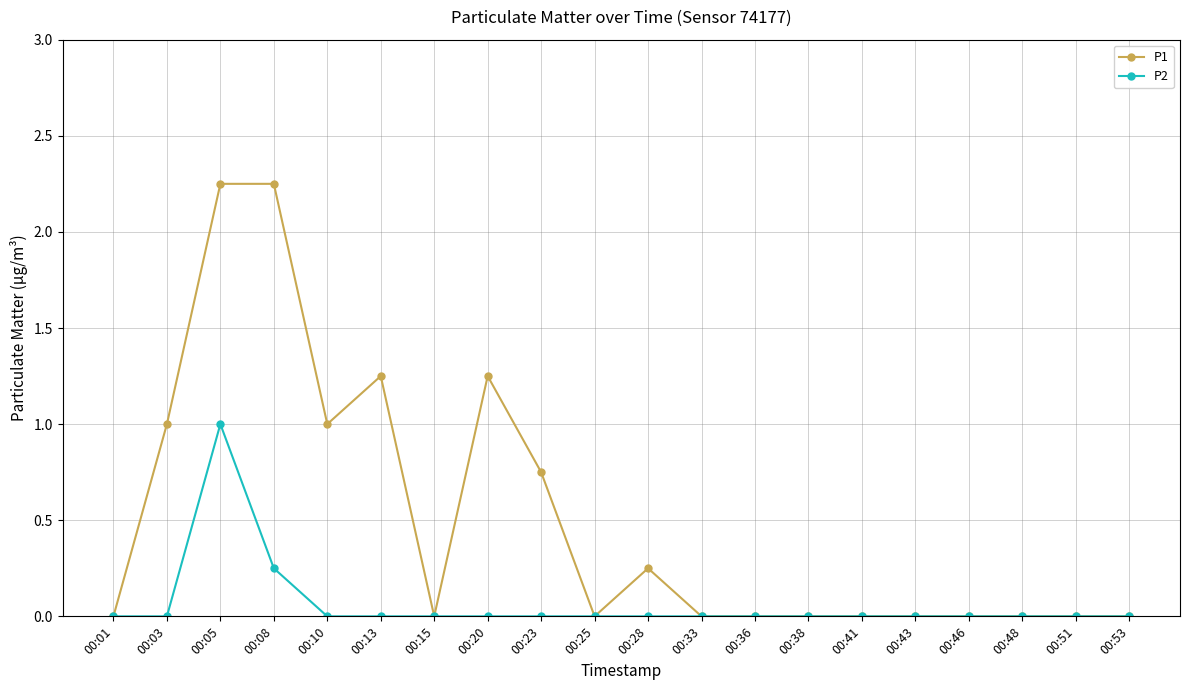

Which series has the largest range (max minus min)?

P1